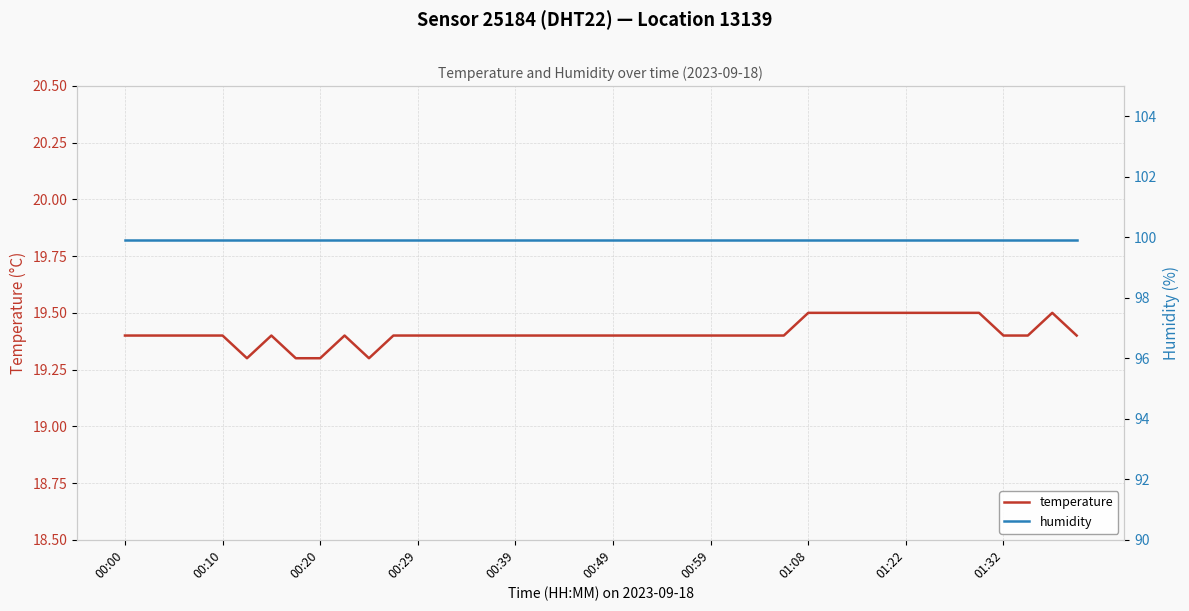

True or false: temperature and humidity cross at least once.

False